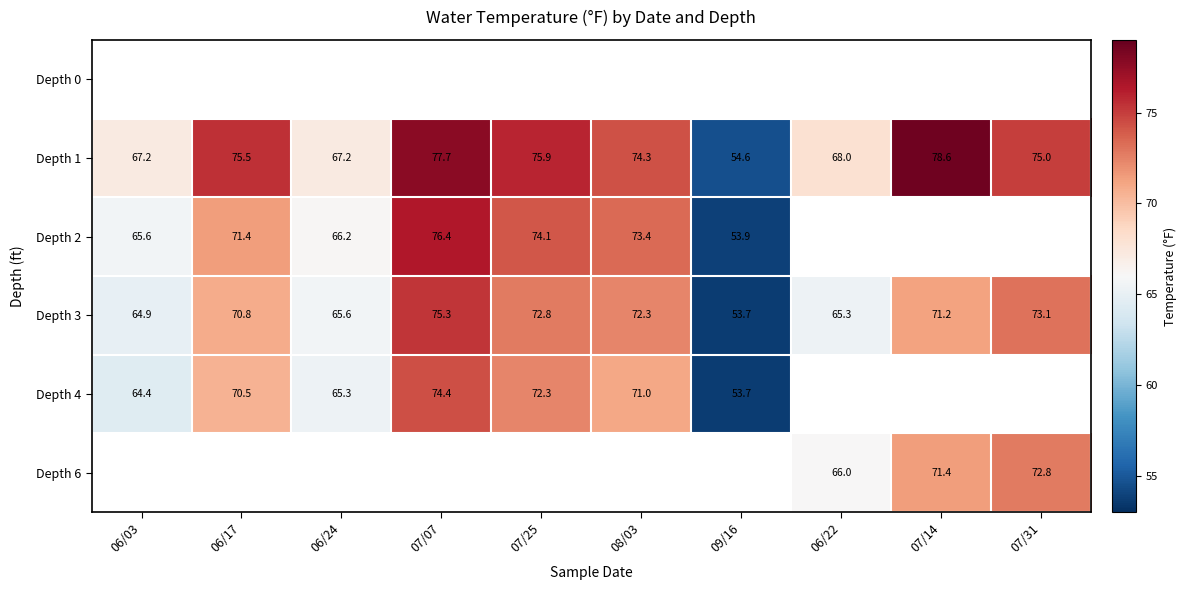

The value of Depth 3 at 07/25 is 128.4. True or false?

False